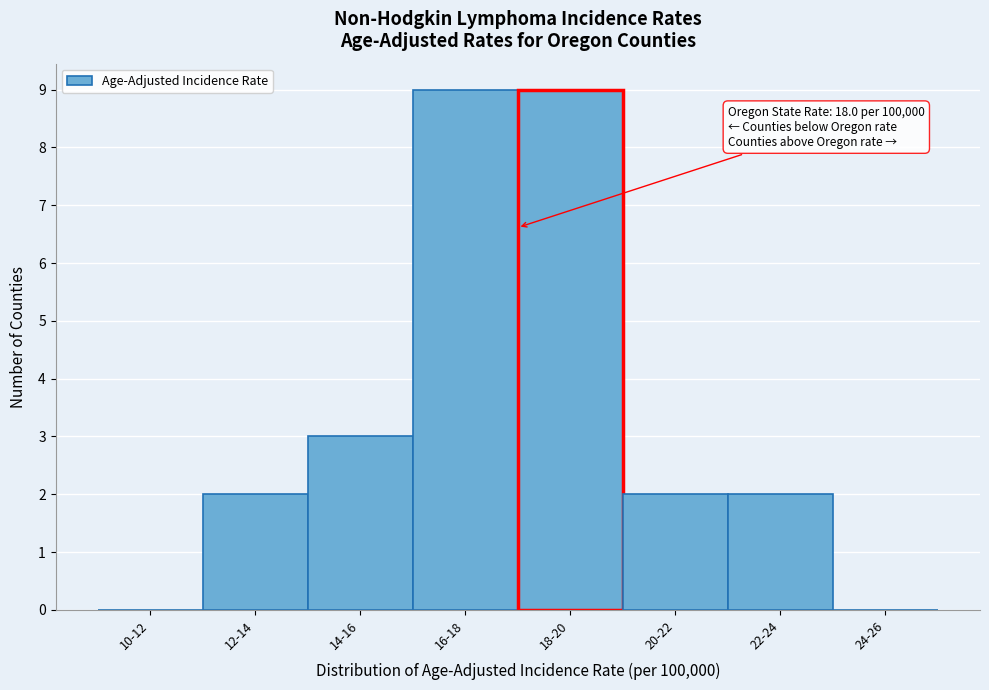

True or false: the data shows 4 at 10-12.

False